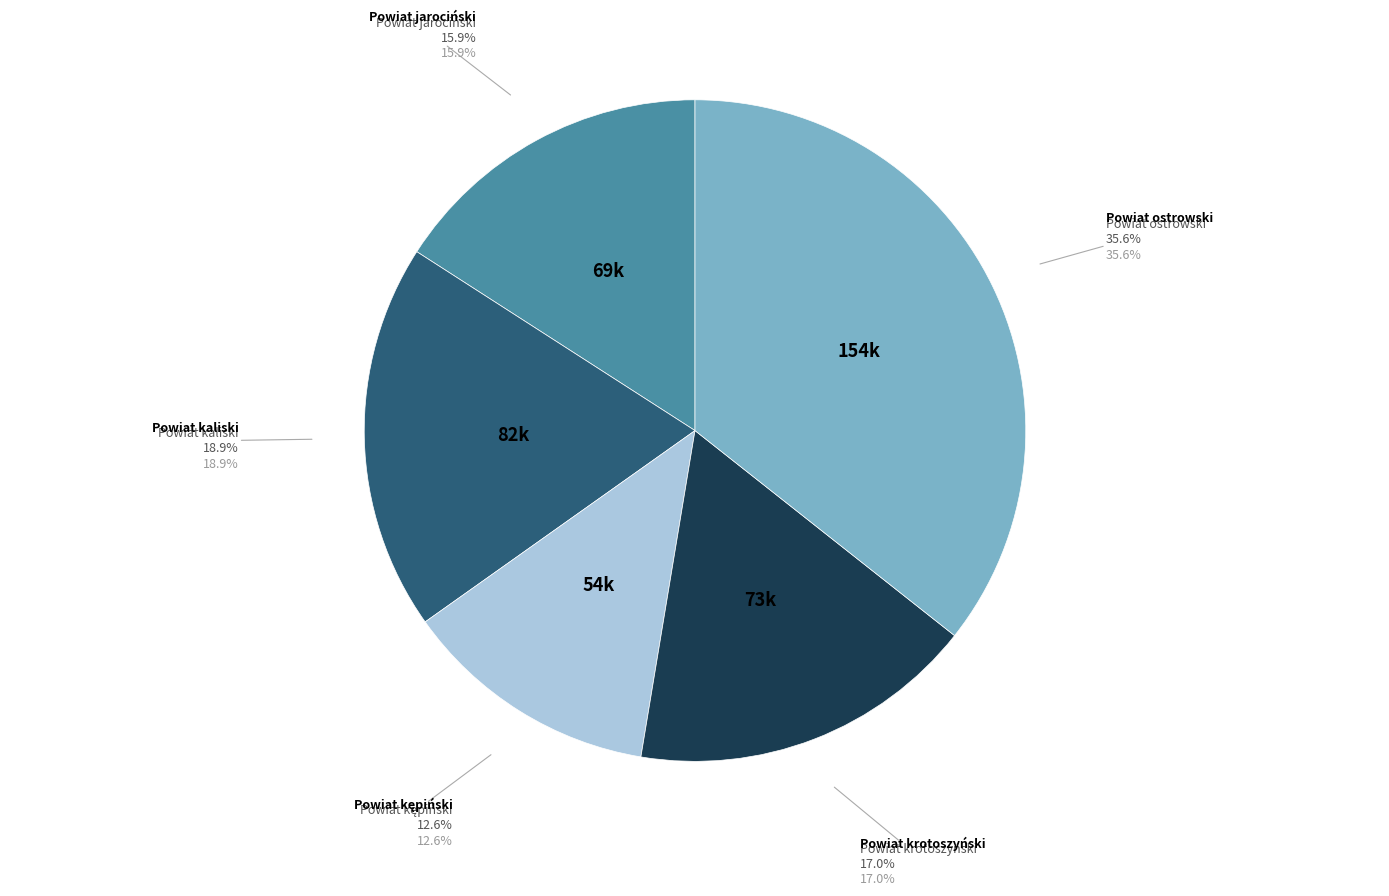

The Powiat ostrowski slice represents 28% of the pie. True or false?

False